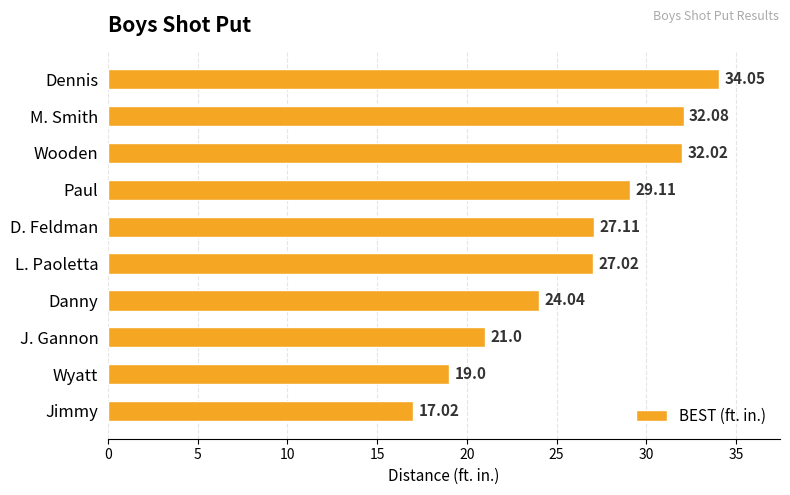

Between Danny and D. Feldman, which is larger?

D. Feldman